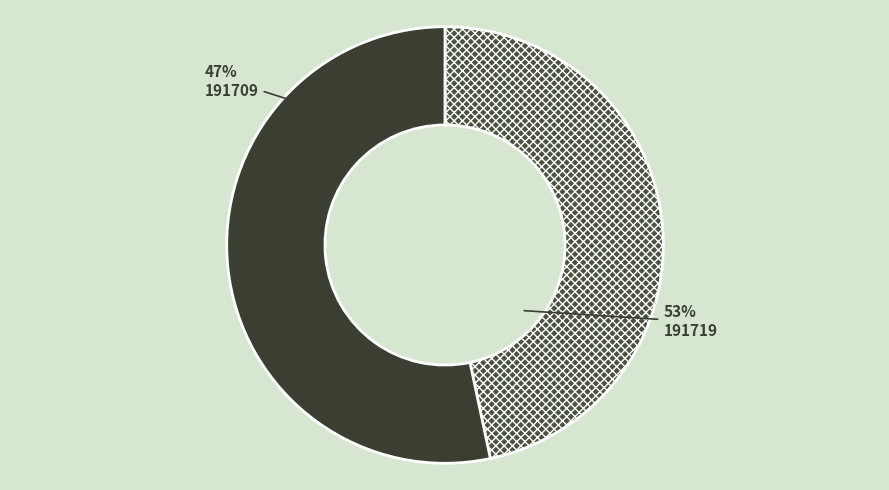

Which slice is the largest?

191719